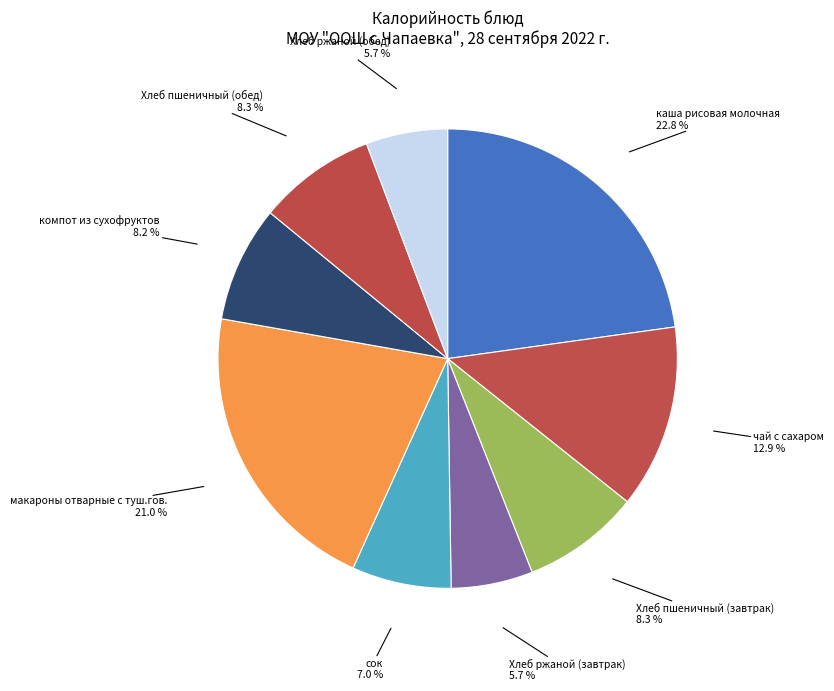

What percentage is the компот из сухофруктов slice, to the nearest percent?

8%